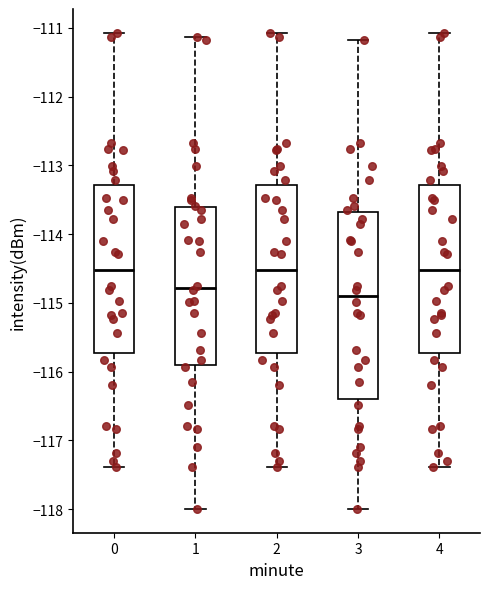

Where does the median line of the box at x = 3 sit on the y-axis? The values are not printed on the chart, so give them approximately, as read against the axis.

-114.9